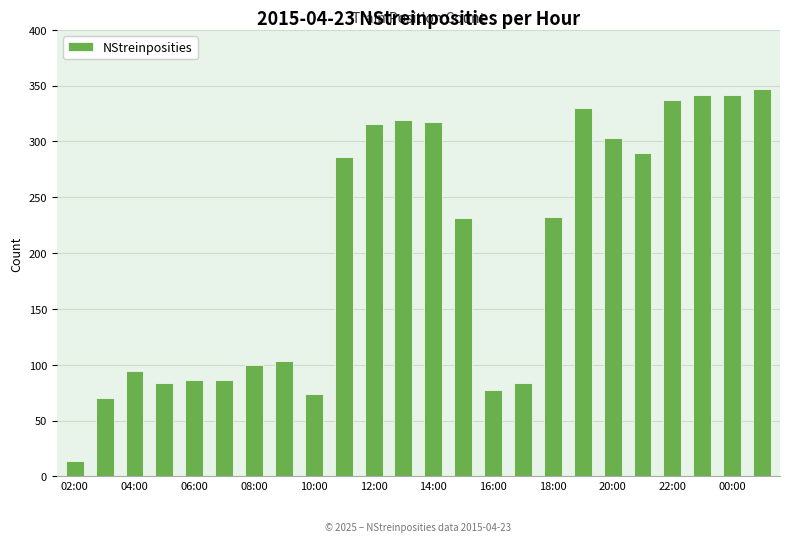

What is the average value?

203